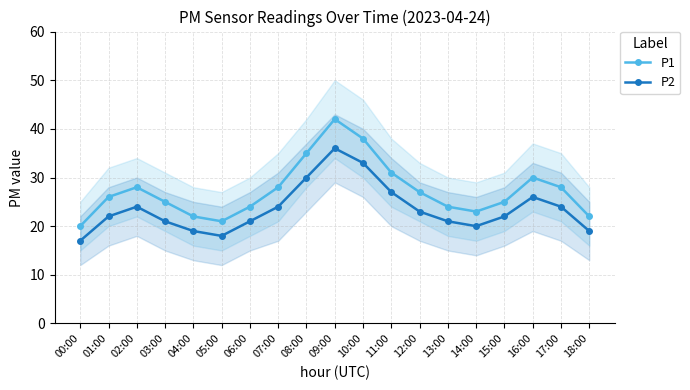

True or false: P1 has more than 1 interior local peaks.

True